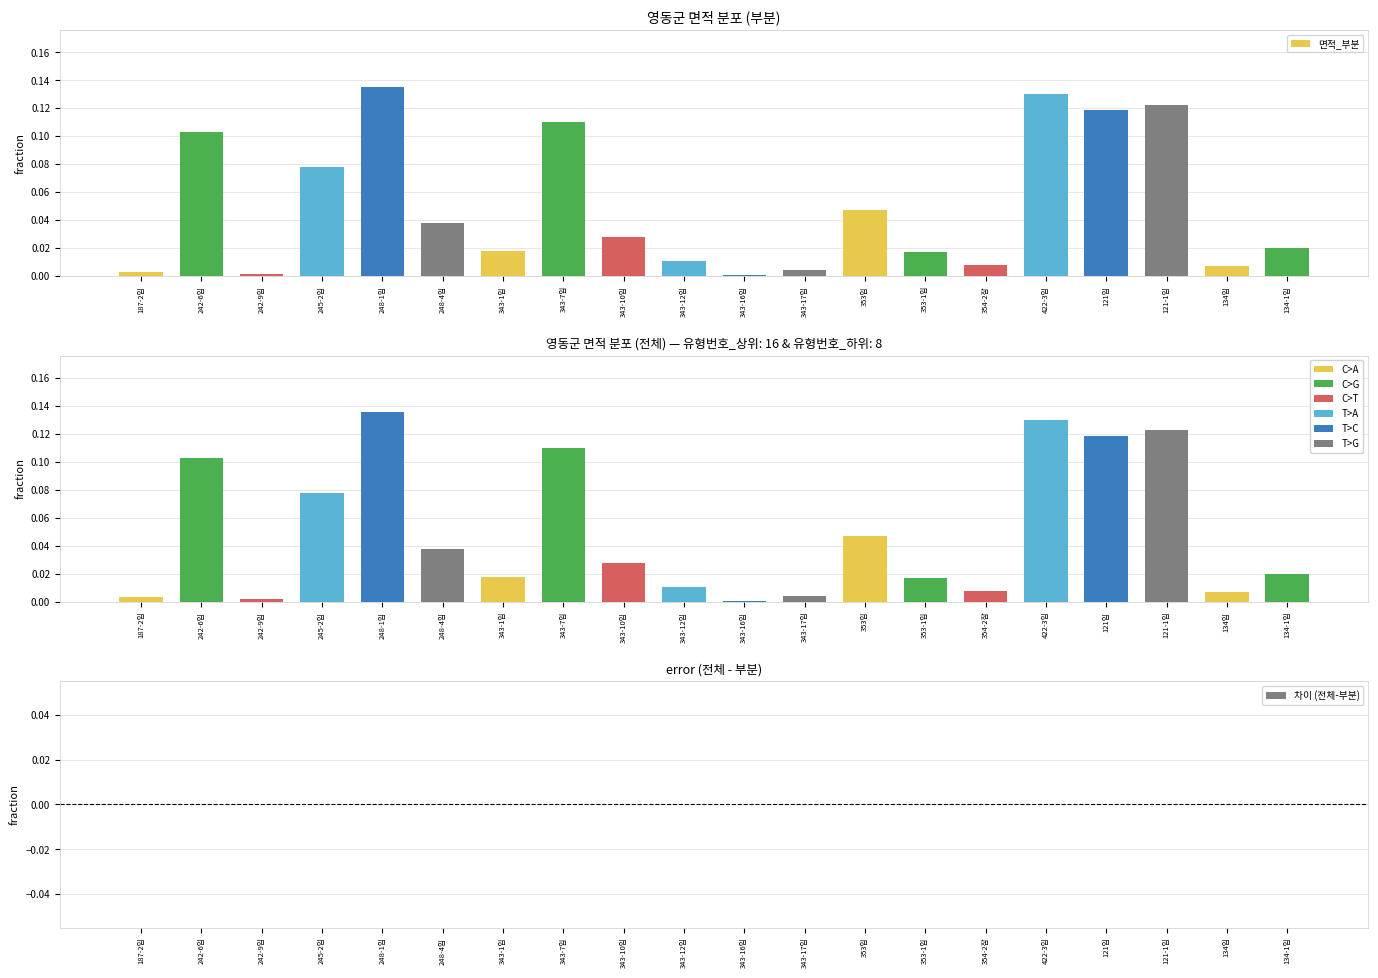

At 248-4임, list the series in order from smallest to largest.

차이 (전체-부분), 면적_부분